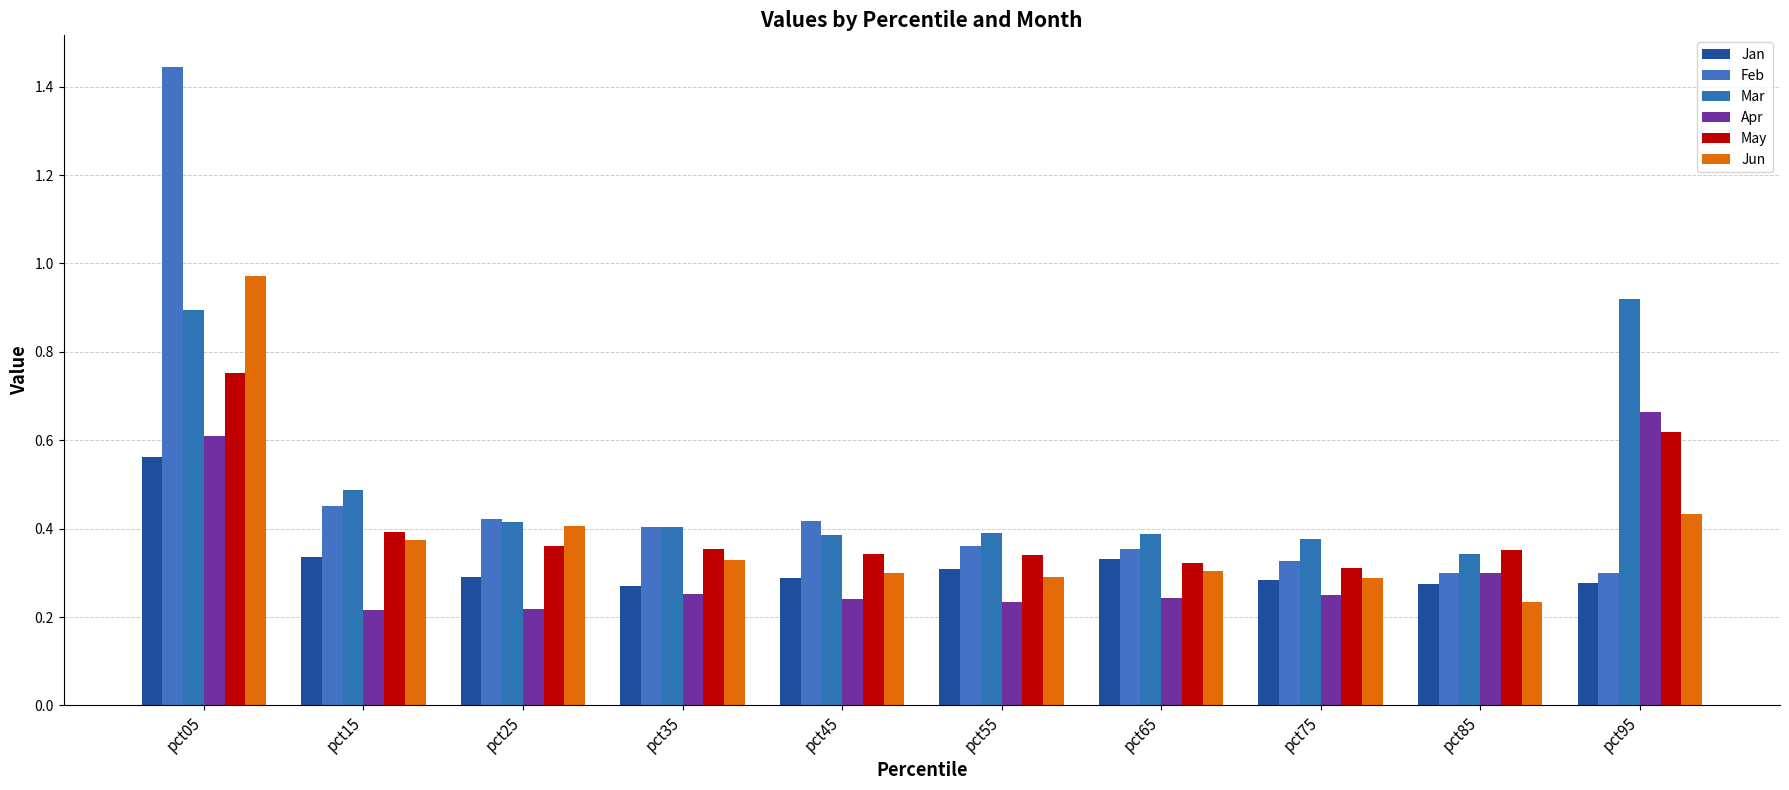

Which category has the lowest value in the Mar series?

pct85